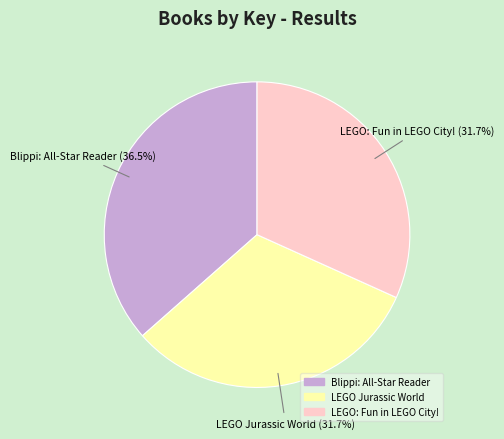

To the nearest percent, what is the difference between the LEGO Jurassic World and Blippi: All-Star Reader slice percentages?

5%